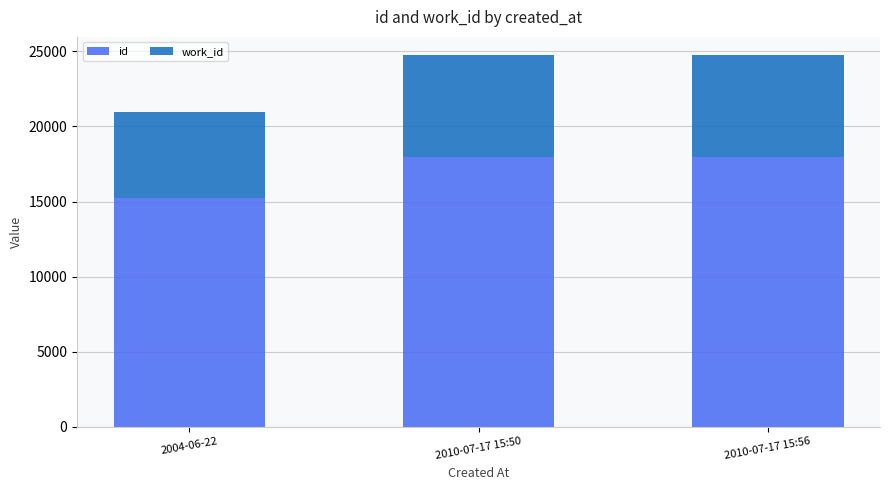

The value of id at 2010-07-17 15:56 is 27296. True or false?

False